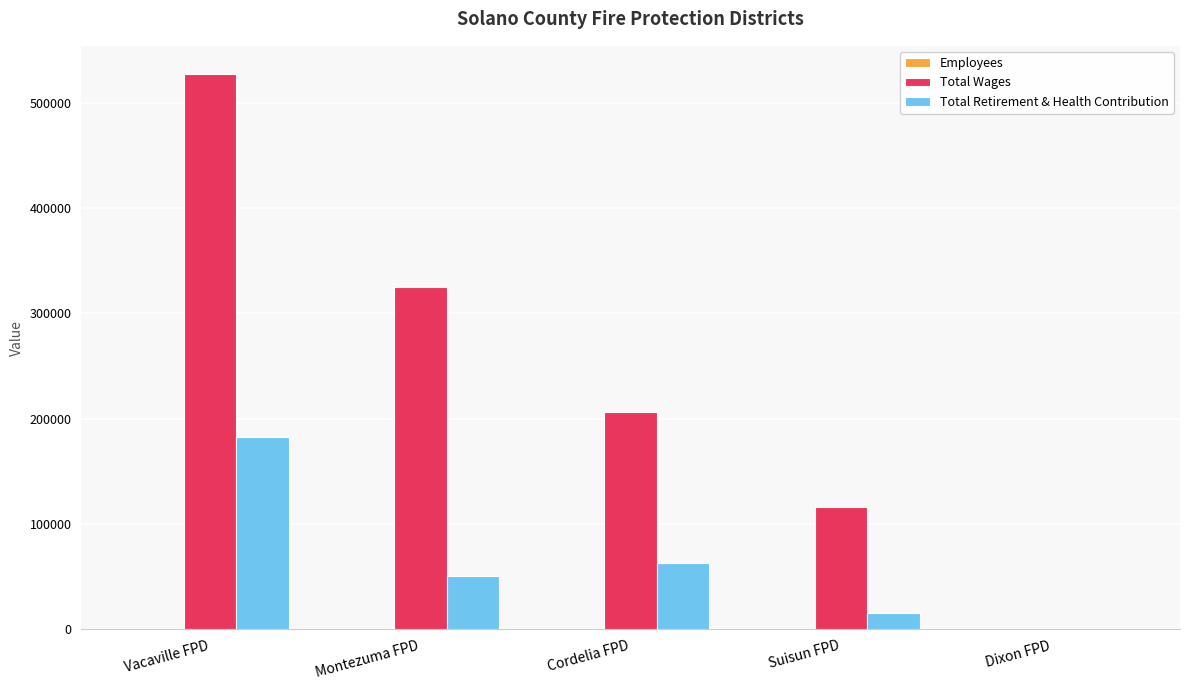

What is the total value across all series at Montezuma FPD?

375818